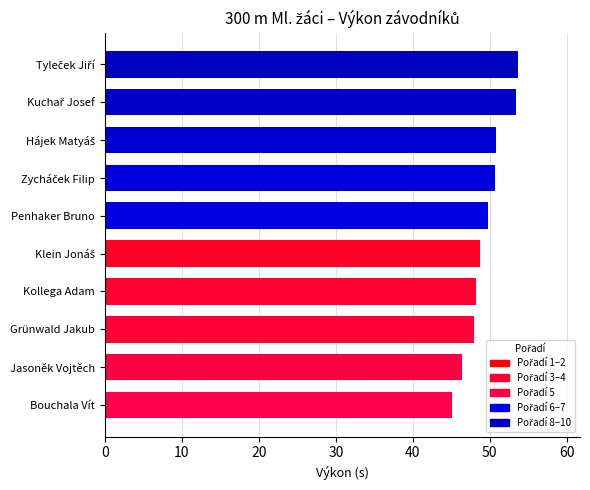

What is the average value?

49.5